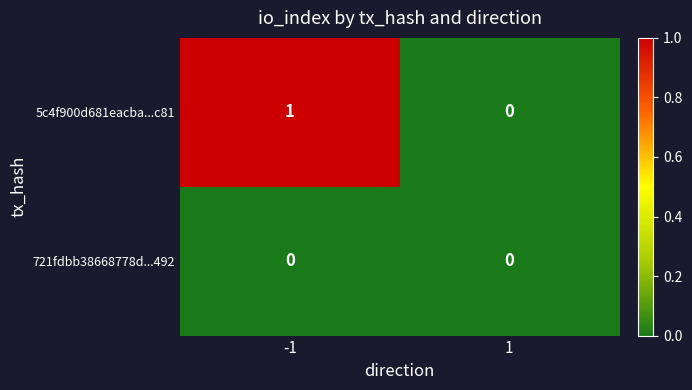

Which series has the largest total across all categories?

5c4f900d681eacba...c81